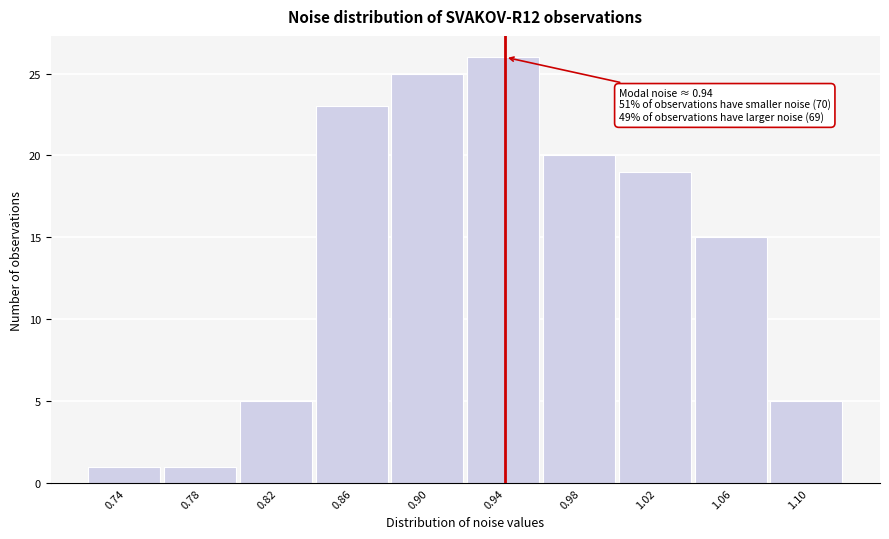

Which range on the x-axis has the tallest bar?

0.92 to 0.96